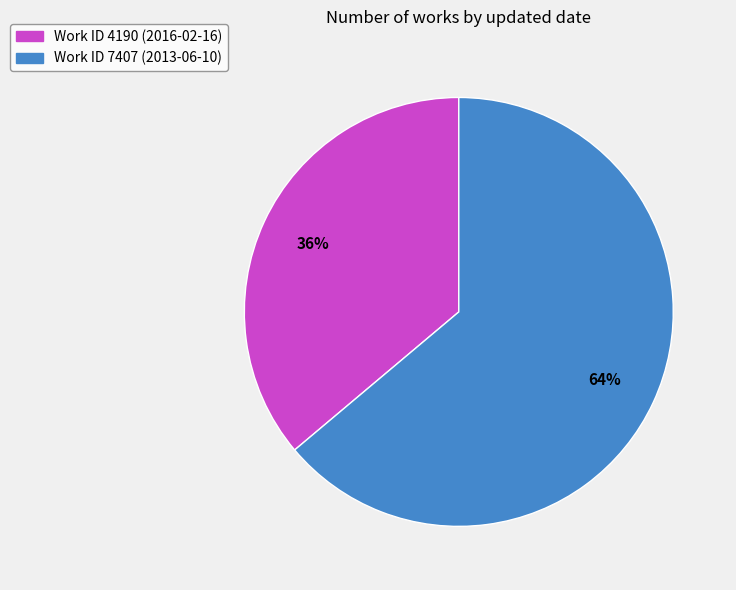

Is there any slice that represents more than half of the pie?

Yes